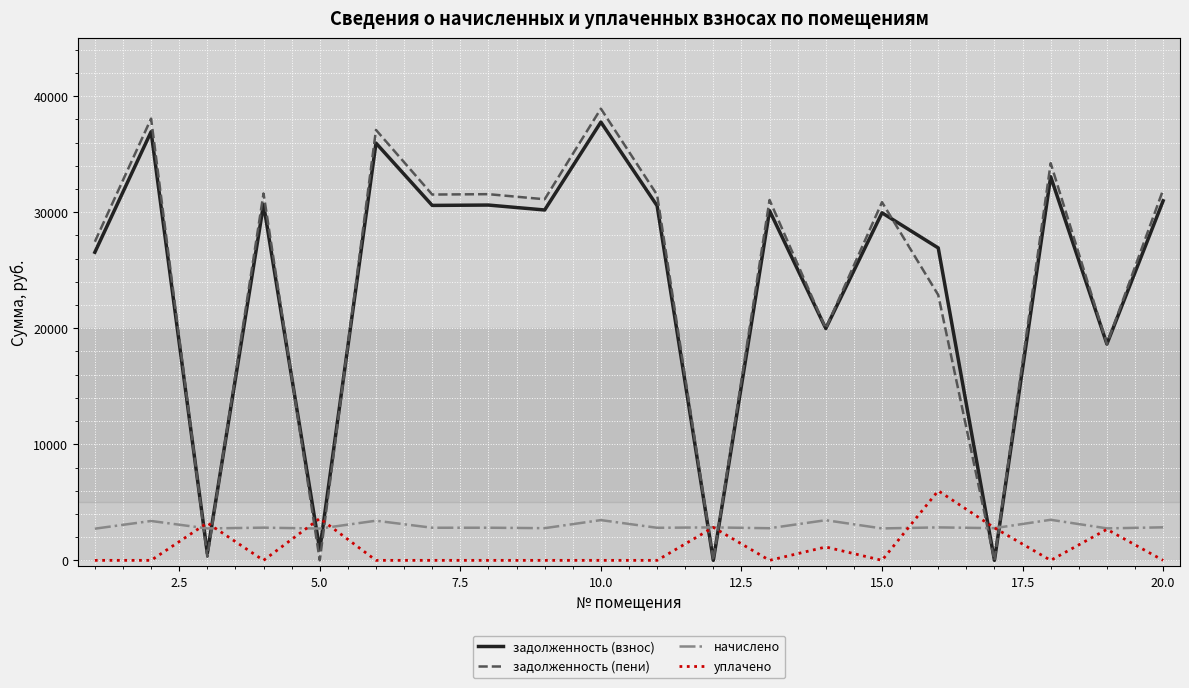

At how many categories does at least one series exceed 23447?

14